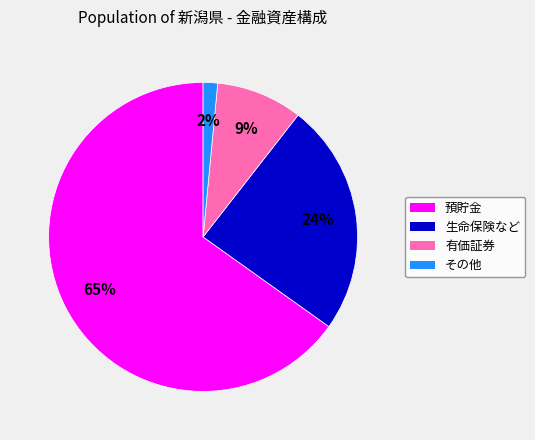

To the nearest percent, what is the average slice percentage?

25%